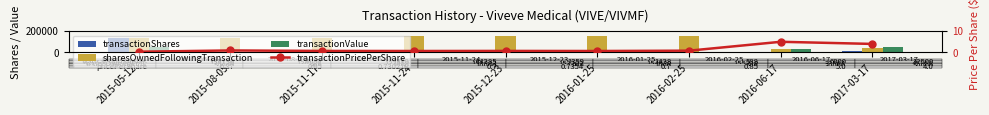

Count the number of data series in this chart.

4